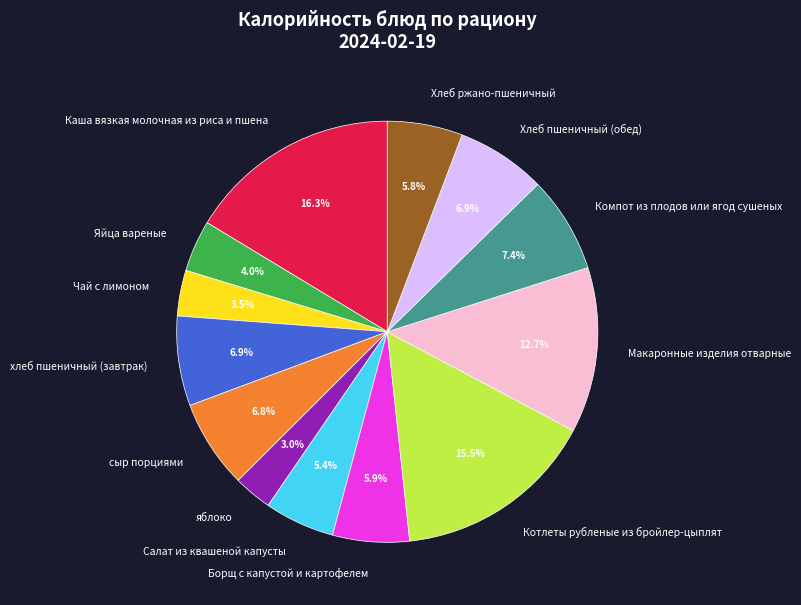

To the nearest percent, what is the difference between the largest and smallest slice percentages?

13%